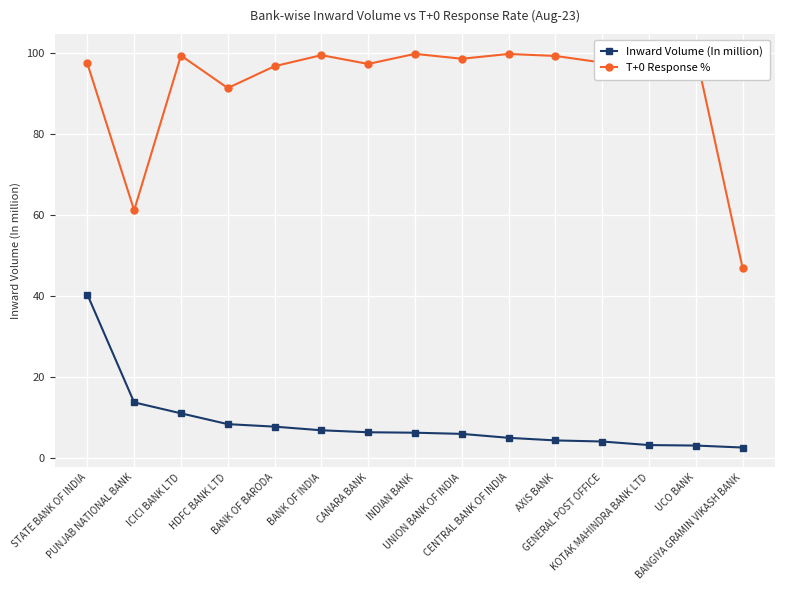

Reading left to right, extract all data points from this chart.

Inward Volume (In million): 40.4	13.7	11.0	8.4	7.8	6.9	6.4	6.3	6.0	5.0	4.3	4.1	3.2	3.1	2.6
T+0 Response %: 97.5	61.2	99.5	91.5	96.9	99.6	97.4	99.9	98.7	99.9	99.4	97.8	96.7	99.9	47.0